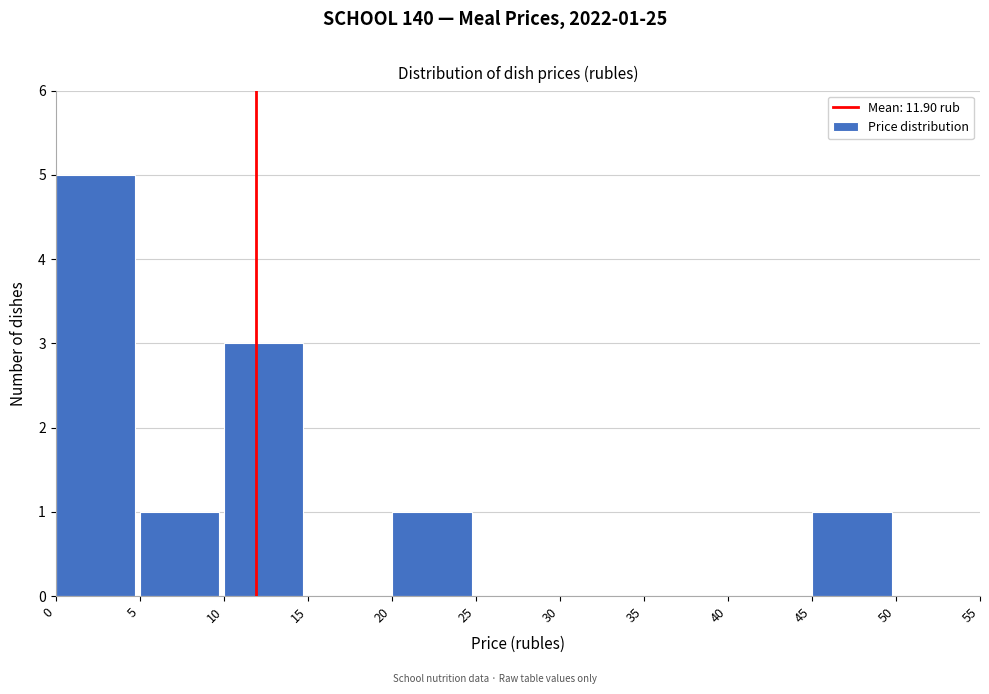

Which range on the x-axis has the tallest bar?

0 to 5